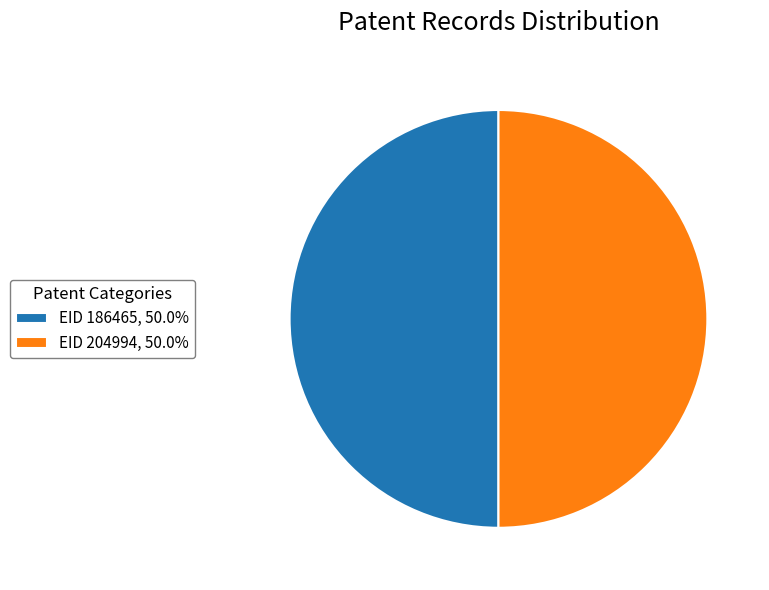

Do EID 204994, 50.0% and EID 186465, 50.0% together represent more than half of the pie?

Yes